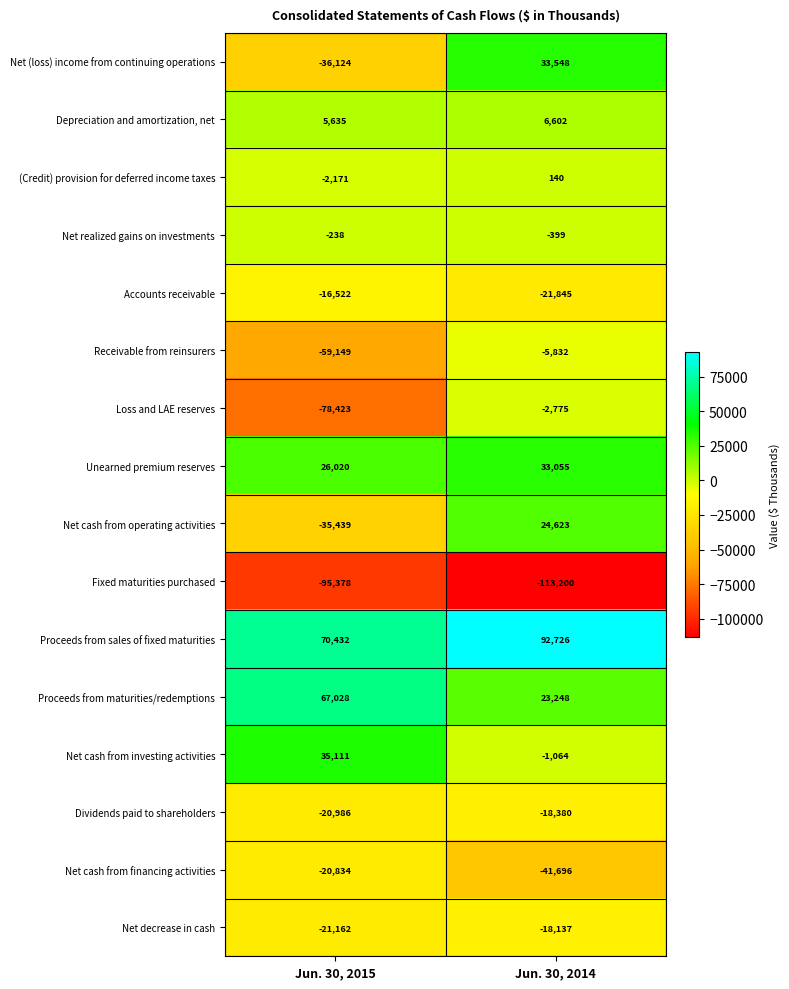

What is the maximum value shown in the chart?

92726